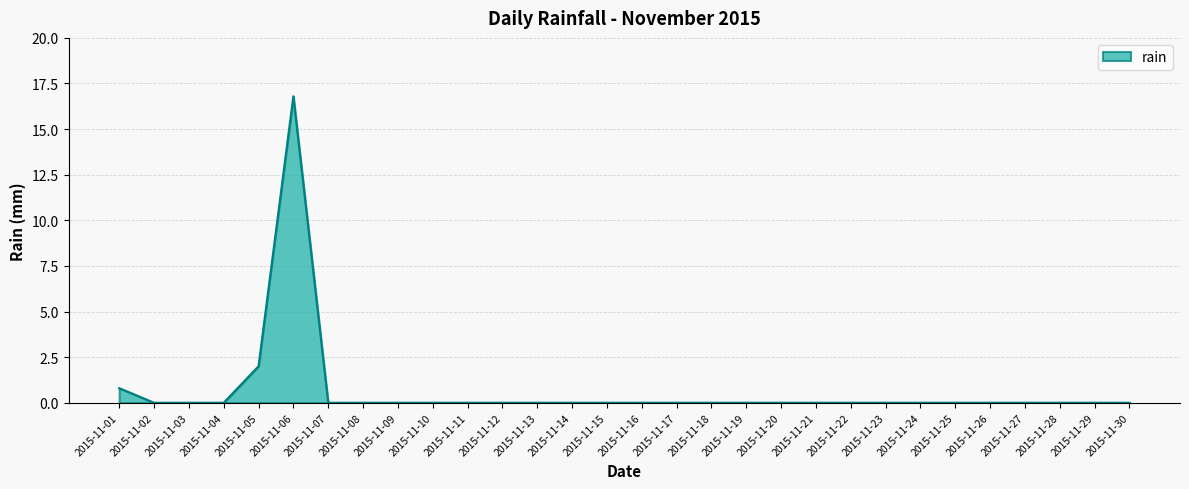

The value at 2015-11-26 is 0.0. True or false?

True